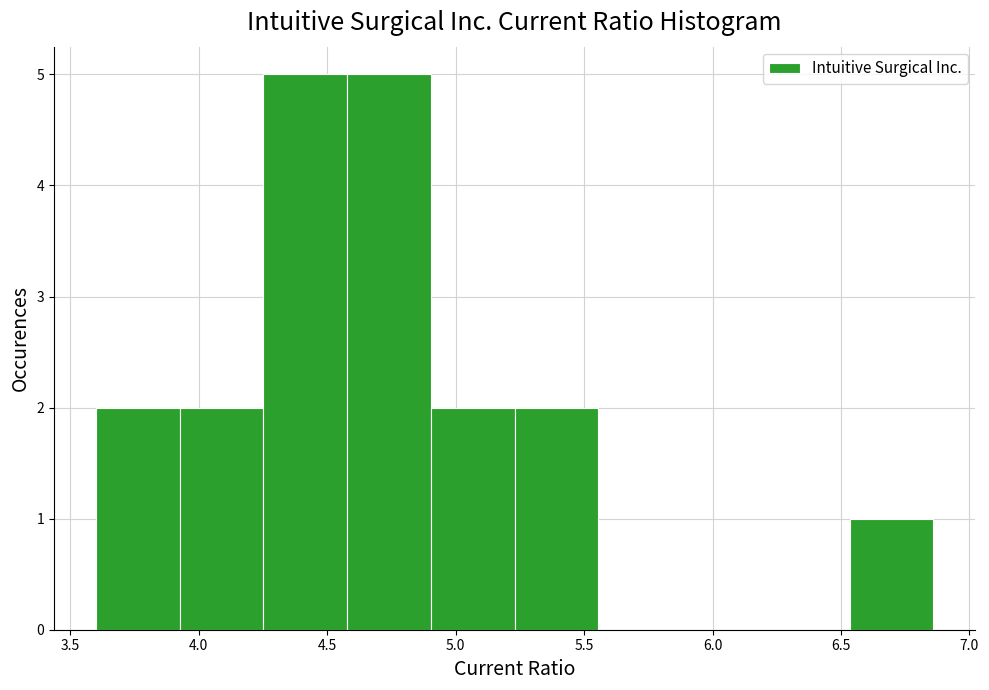

How tall is the bar that spans 4.60 to 4.90 on the x-axis? Neither the bar edges nor the heights are printed on the chart, so give them approximately, as read against the axes.

5